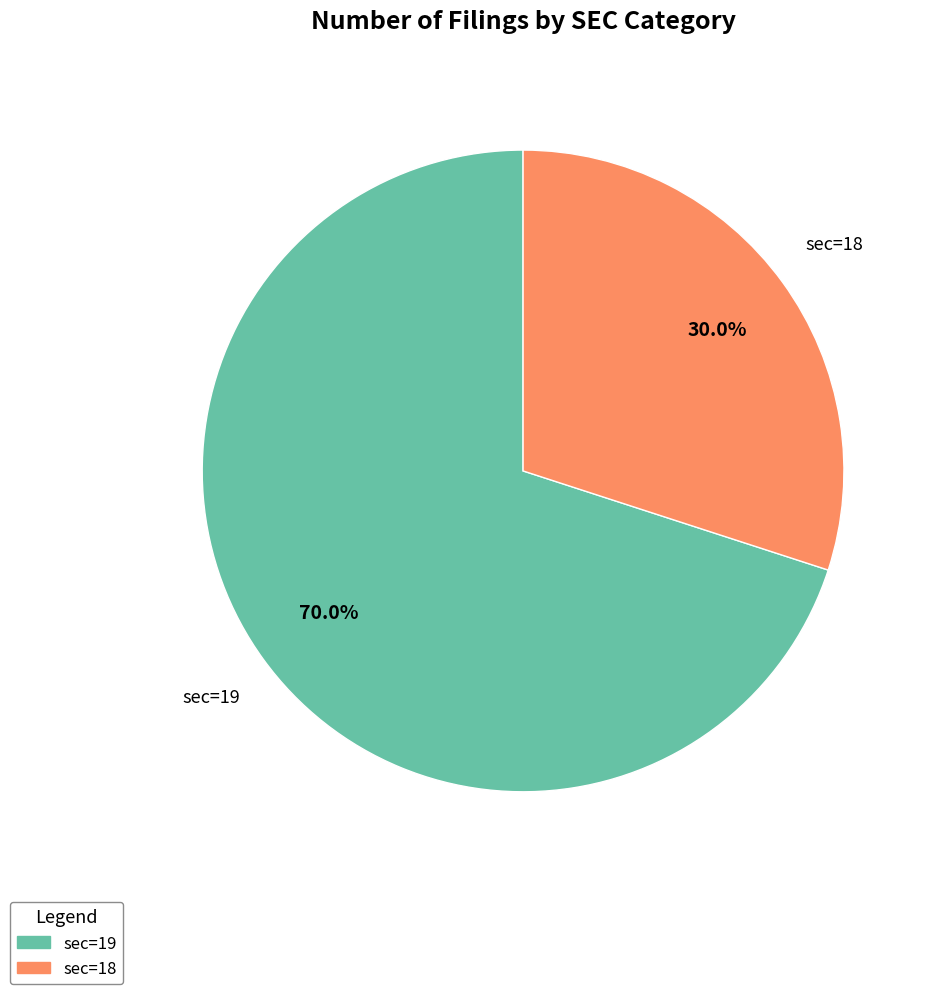

What is the largest slice in the pie chart?

sec=19